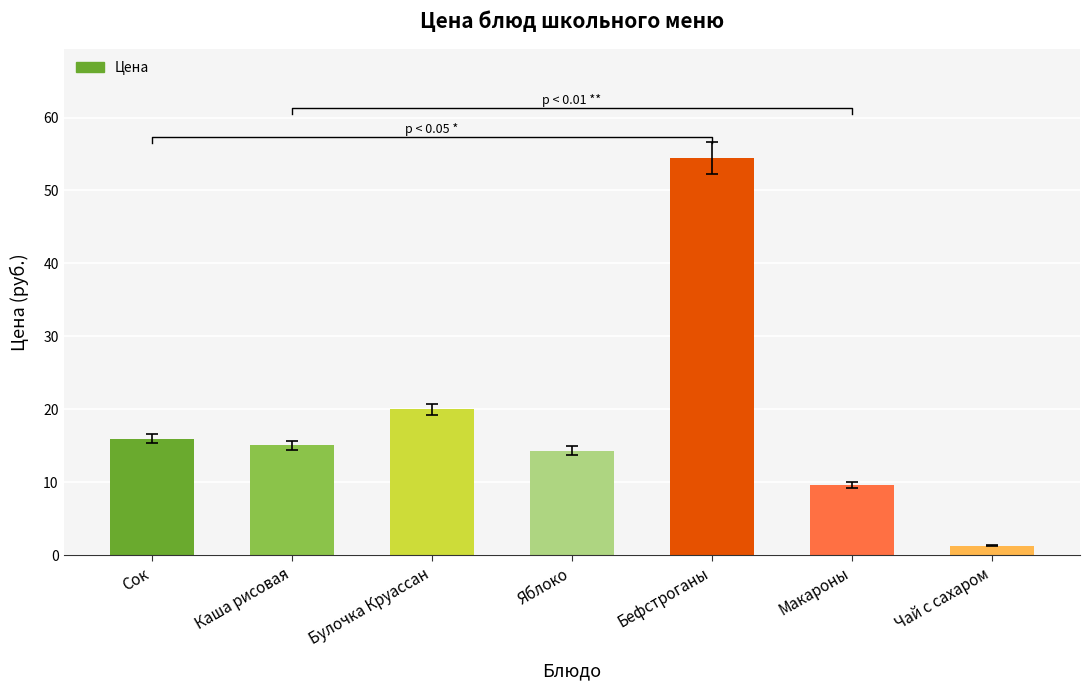

Which label corresponds to the largest value in the chart?

Бефстроганы